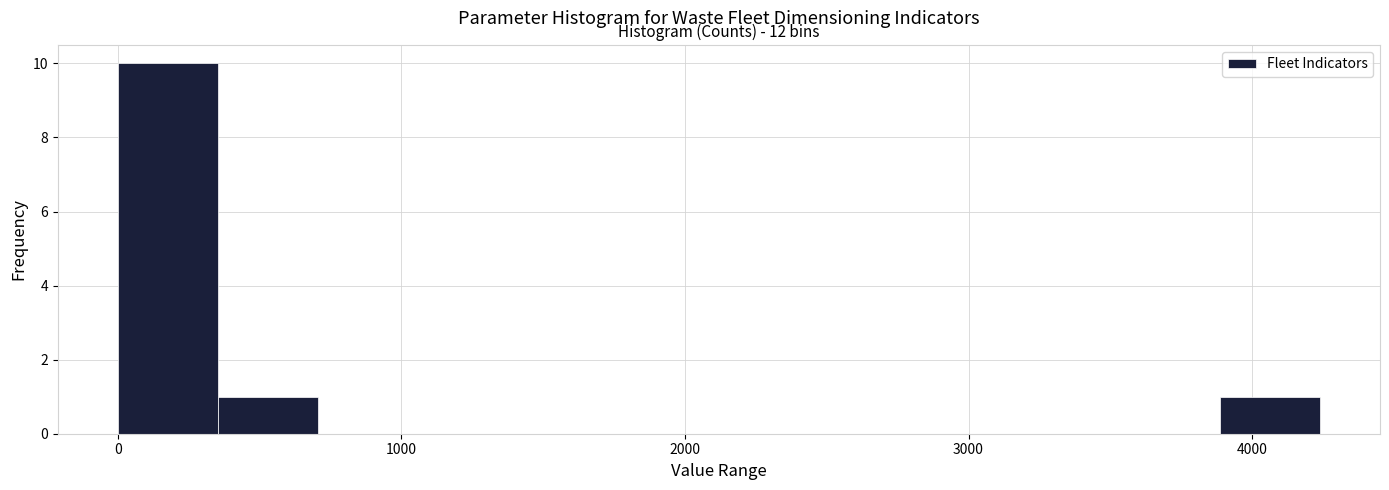

Read against the x-axis, roughly where is the centre of the tallest bar?

200